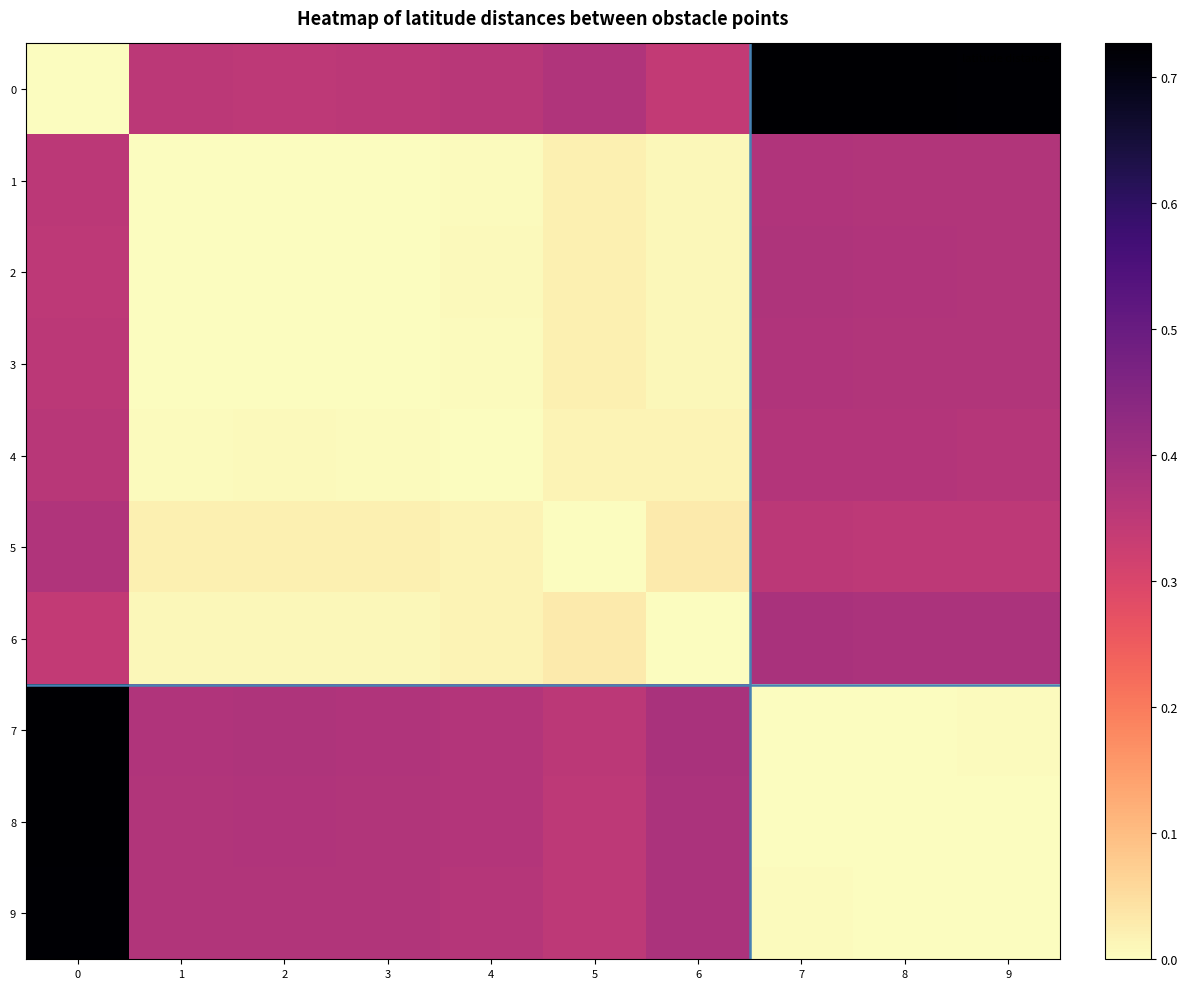

Reading left to right, what are all the values shown in this chart?

0: 0=0.0	1=0.4	2=0.4	3=0.4	4=0.4	5=0.4	6=0.3	7=0.7	8=0.7	9=0.7
1: 0=0.4	1=0.0	2=0.0	3=0.0	4=0.0	5=0.0	6=0.0	7=0.4	8=0.4	9=0.4
2: 0=0.4	1=0.0	2=0.0	3=0.0	4=0.0	5=0.0	6=0.0	7=0.4	8=0.4	9=0.4
3: 0=0.4	1=0.0	2=0.0	3=0.0	4=0.0	5=0.0	6=0.0	7=0.4	8=0.4	9=0.4
4: 0=0.4	1=0.0	2=0.0	3=0.0	4=0.0	5=0.0	6=0.0	7=0.4	8=0.4	9=0.4
5: 0=0.4	1=0.0	2=0.0	3=0.0	4=0.0	5=0.0	6=0.0	7=0.4	8=0.4	9=0.3
6: 0=0.3	1=0.0	2=0.0	3=0.0	4=0.0	5=0.0	6=0.0	7=0.4	8=0.4	9=0.4
7: 0=0.7	1=0.4	2=0.4	3=0.4	4=0.4	5=0.4	6=0.4	7=0.0	8=0.0	9=0.0
8: 0=0.7	1=0.4	2=0.4	3=0.4	4=0.4	5=0.4	6=0.4	7=0.0	8=0.0	9=0.0
9: 0=0.7	1=0.4	2=0.4	3=0.4	4=0.4	5=0.3	6=0.4	7=0.0	8=0.0	9=0.0